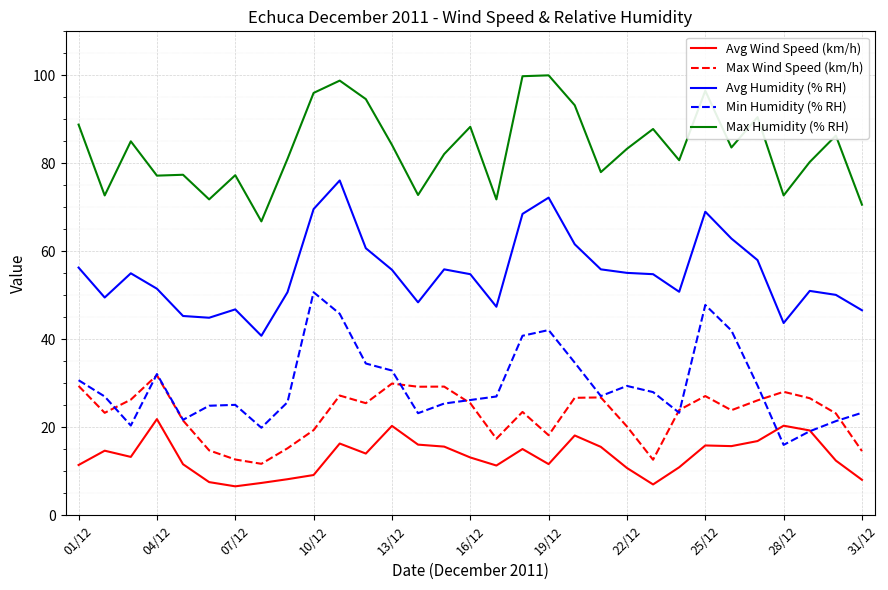

Which series has the largest total across all categories?

Max Humidity (% RH)